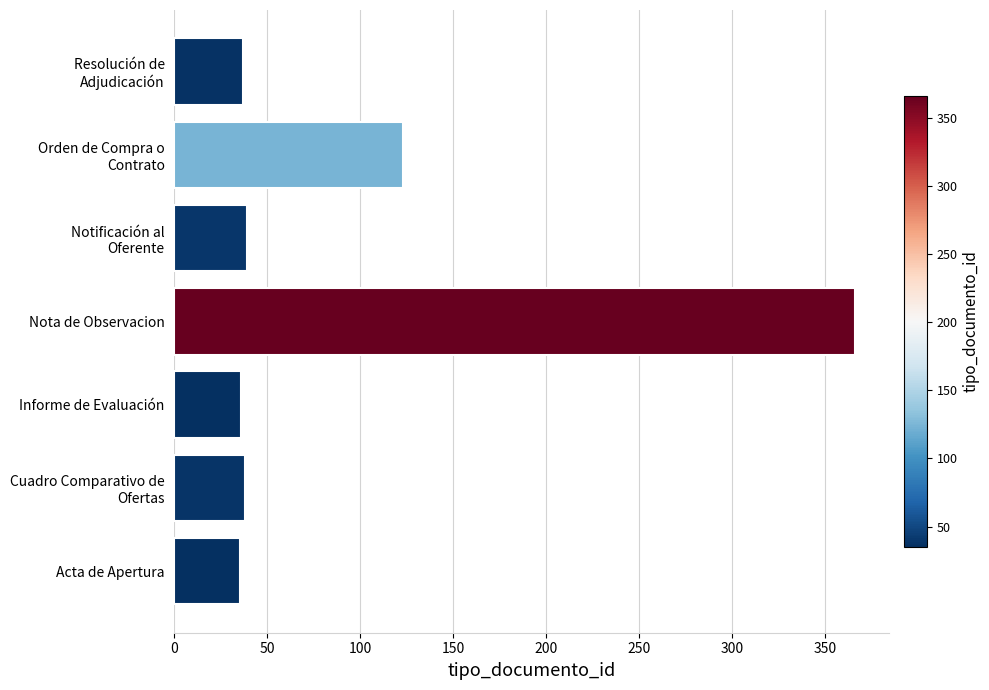

What is the smallest value displayed?

35